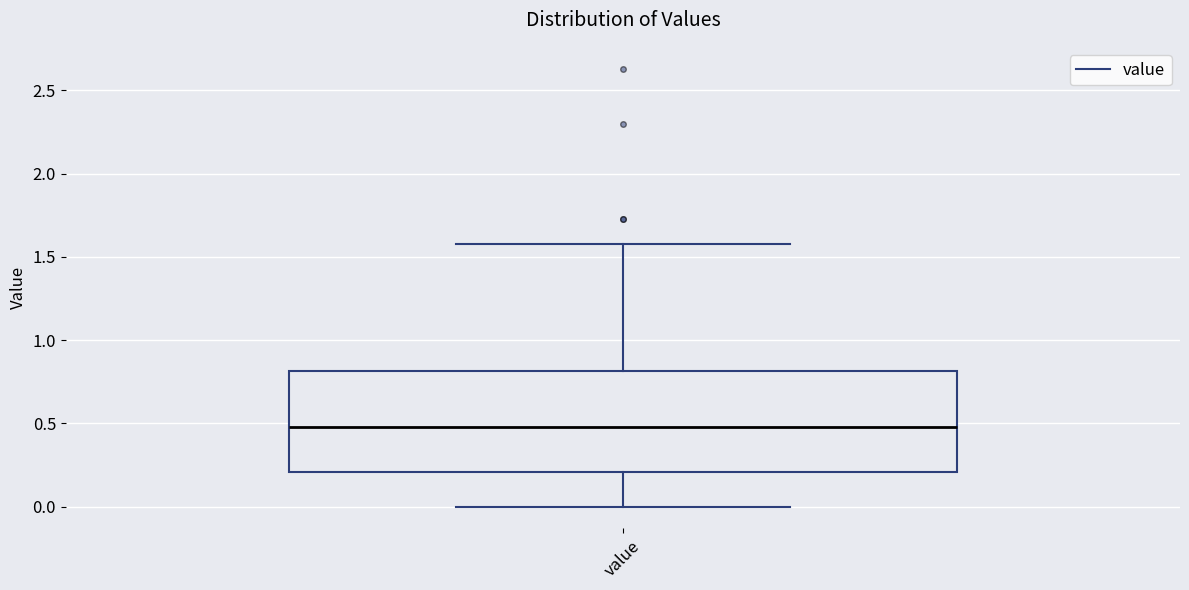

Read this box plot against the y-axis: the position of the median line, the range covered by the box, and the ends of both whiskers. The values are not printed on the chart, so give them approximately, as read against the axis.

median 0.5, box 0.2 to 0.8, whiskers 0.0 to 1.6